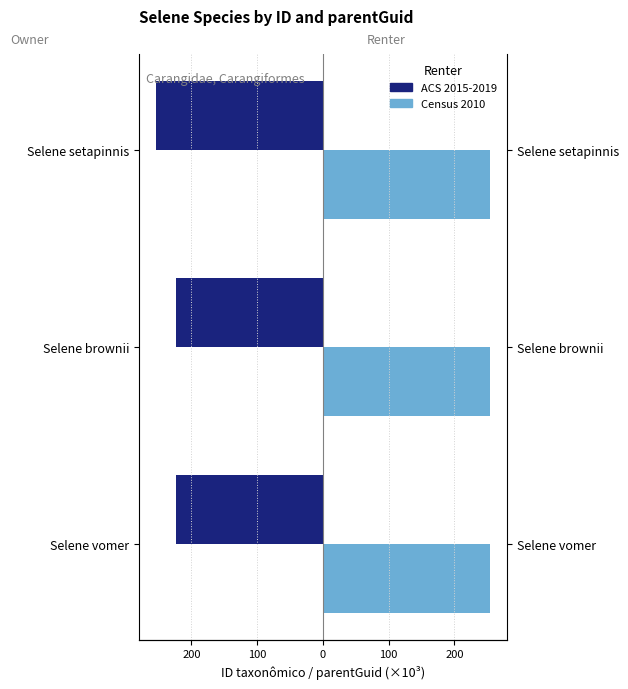

The ACS 2015-2019 series shows -254.4 at Selene setapinnis. True or false?

True